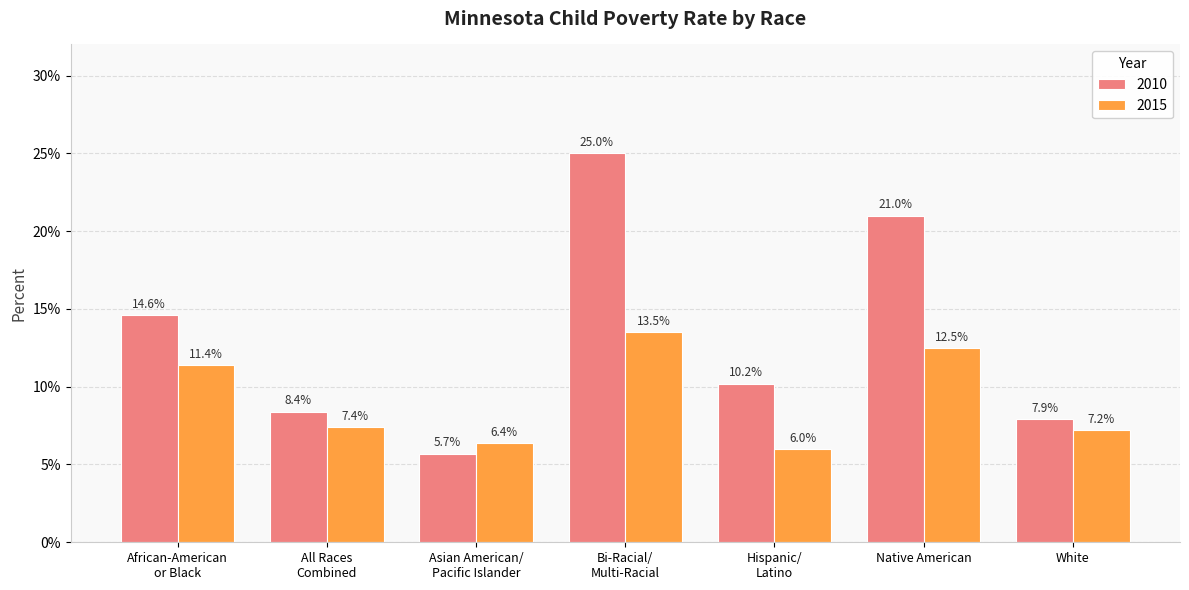

What are all the series names shown in the legend?

2010, 2015